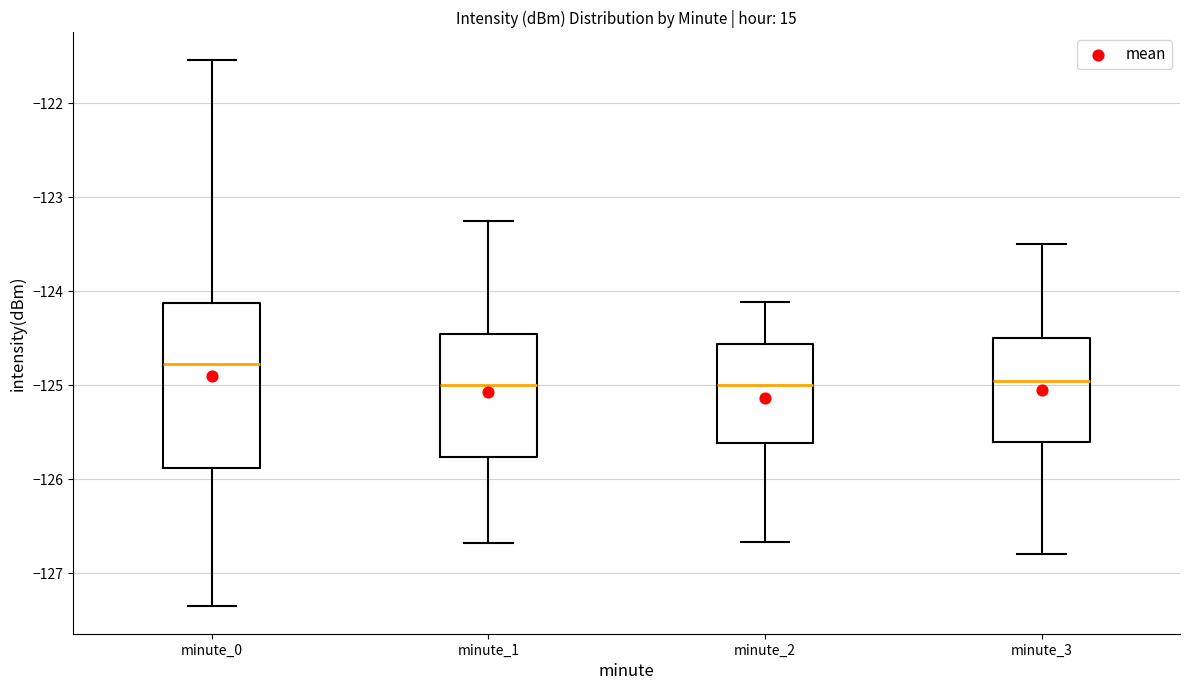

Reading left to right, read every box against the y-axis: the position of its median line, the range the box covers, and the ends of its whiskers. The values are not printed on the chart, so give them approximately, as read against the axis.

minute_0: median -124.8, box -125.9 to -124.1, whiskers -127.4 to -121.5
minute_1: median -125.0, box -125.8 to -124.5, whiskers -126.7 to -123.3
minute_2: median -125.0, box -125.6 to -124.6, whiskers -126.7 to -124.1
minute_3: median -124.9, box -125.6 to -124.5, whiskers -126.8 to -123.5